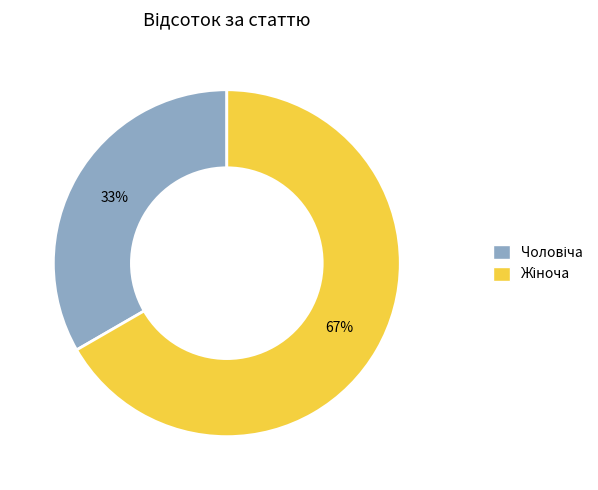

Is there a majority slice in this chart?

Yes